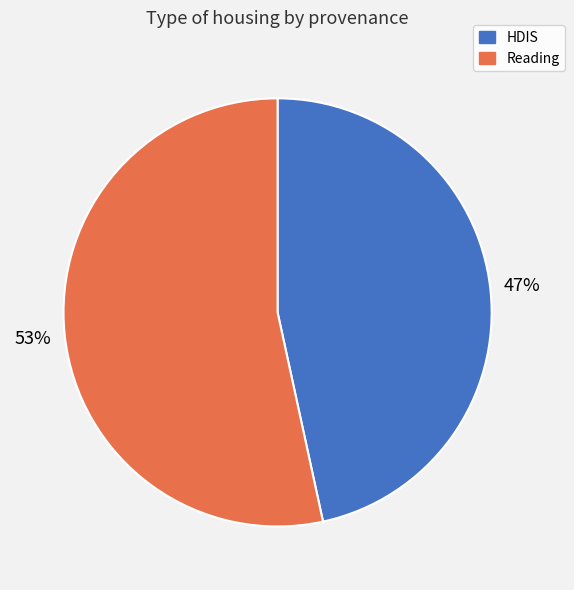

To the nearest percent, what is the combined percentage of HDIS and Reading?

100%